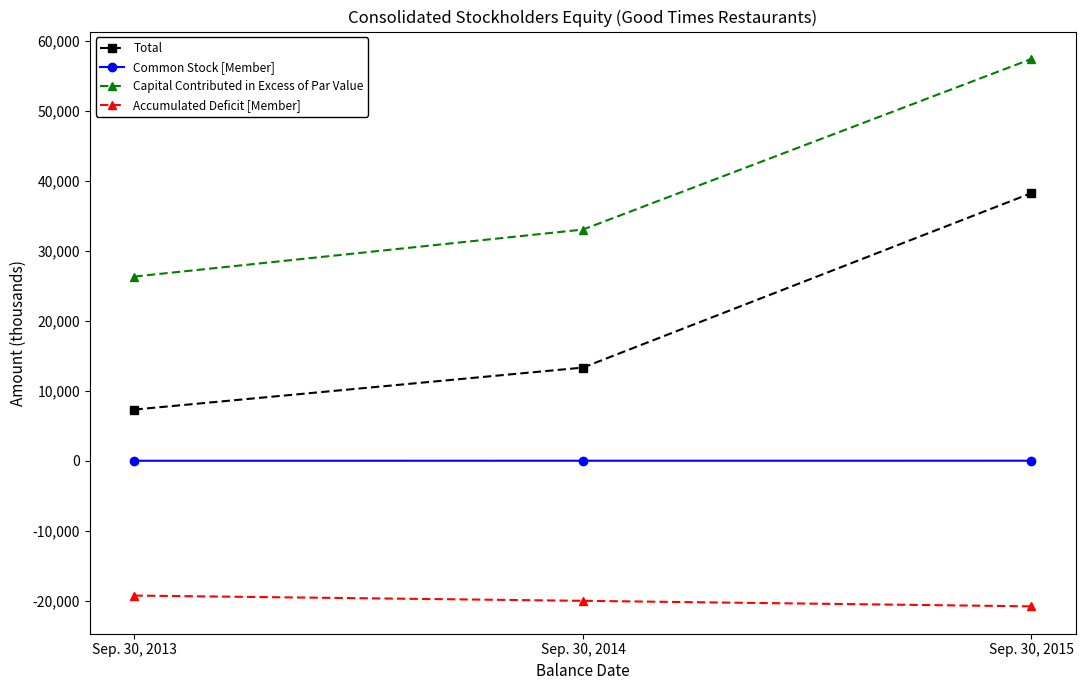

Where is Capital Contributed in Excess of Par Value nearest to the value 41884?

Sep. 30, 2014